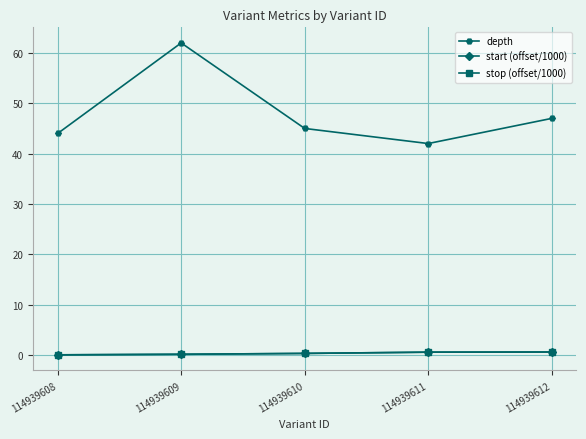

At which category is the sum across all series the highest?

114939609